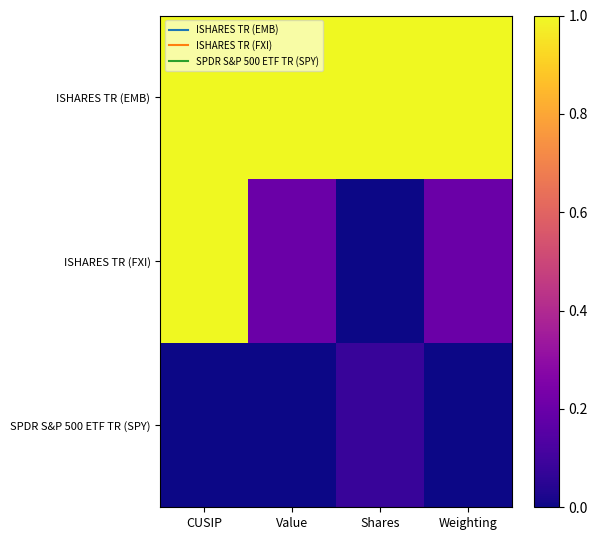

Count the number of categories in the chart.

4